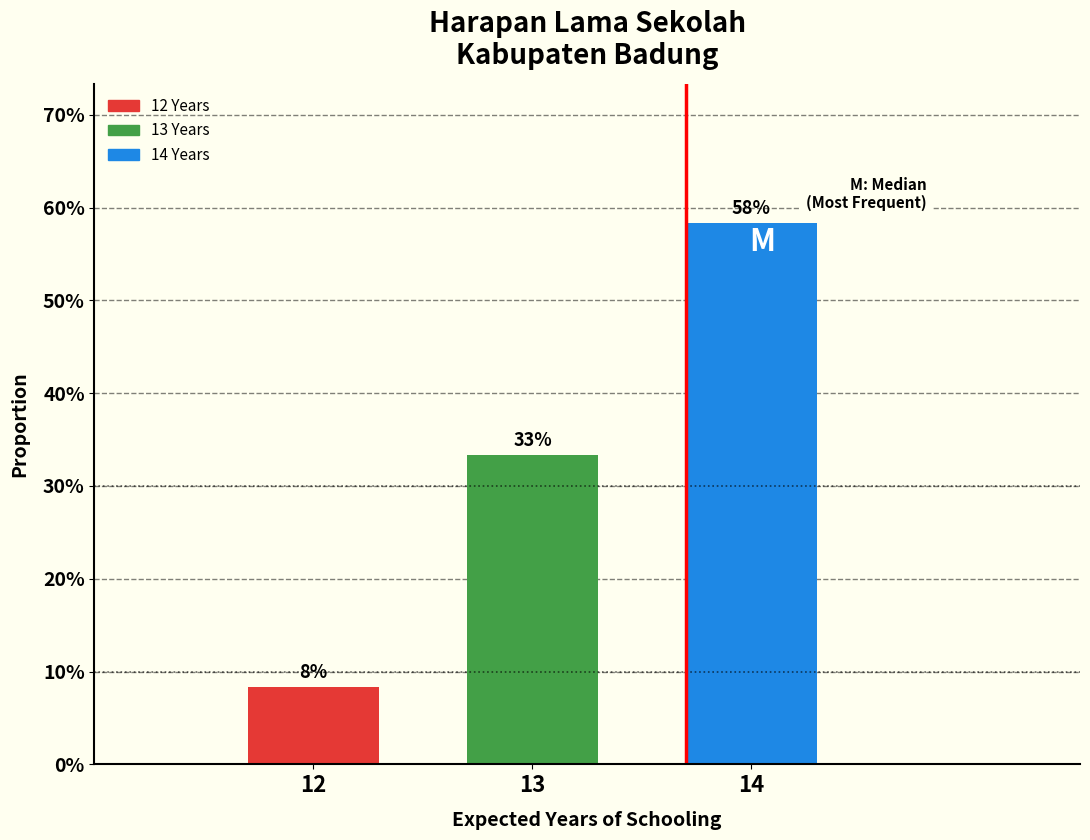

Are the bars horizontal?

No